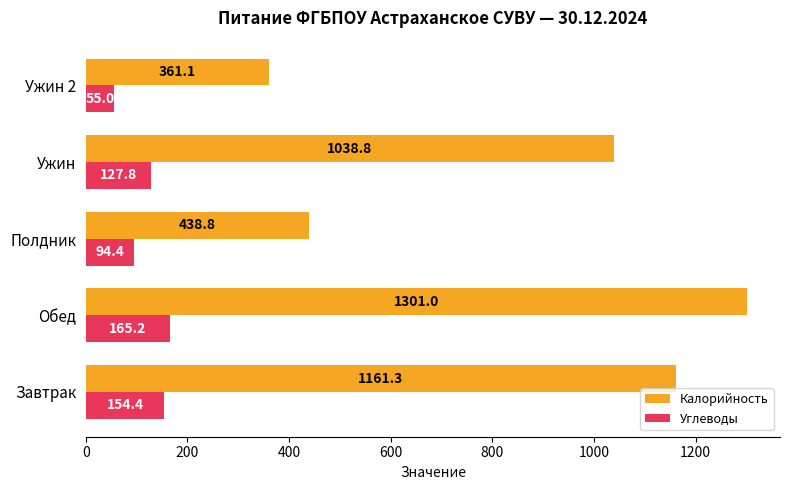

The Углеводы series shows 127.8 at Ужин. True or false?

True